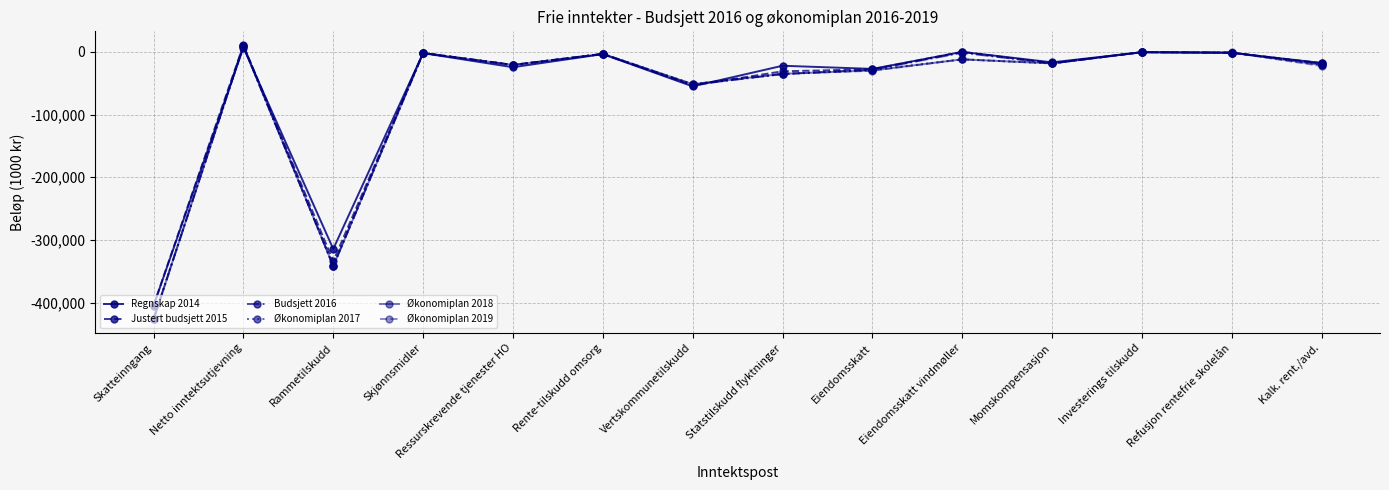

What is the difference between the maximum and minimum values in the Økonomiplan 2019 series?

436450